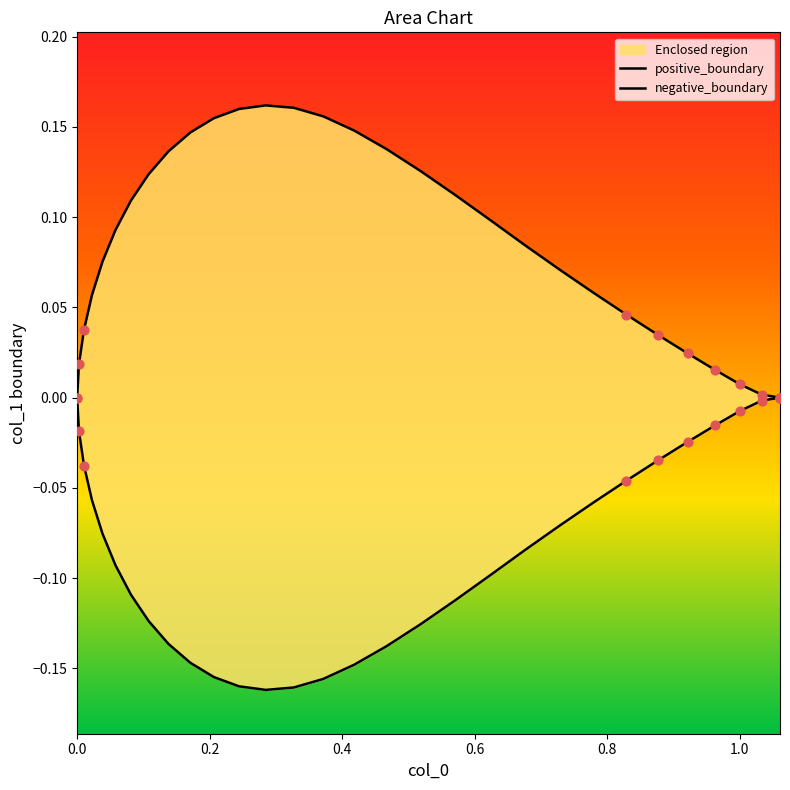

What are all the series names shown in the legend?

positive_boundary, negative_boundary